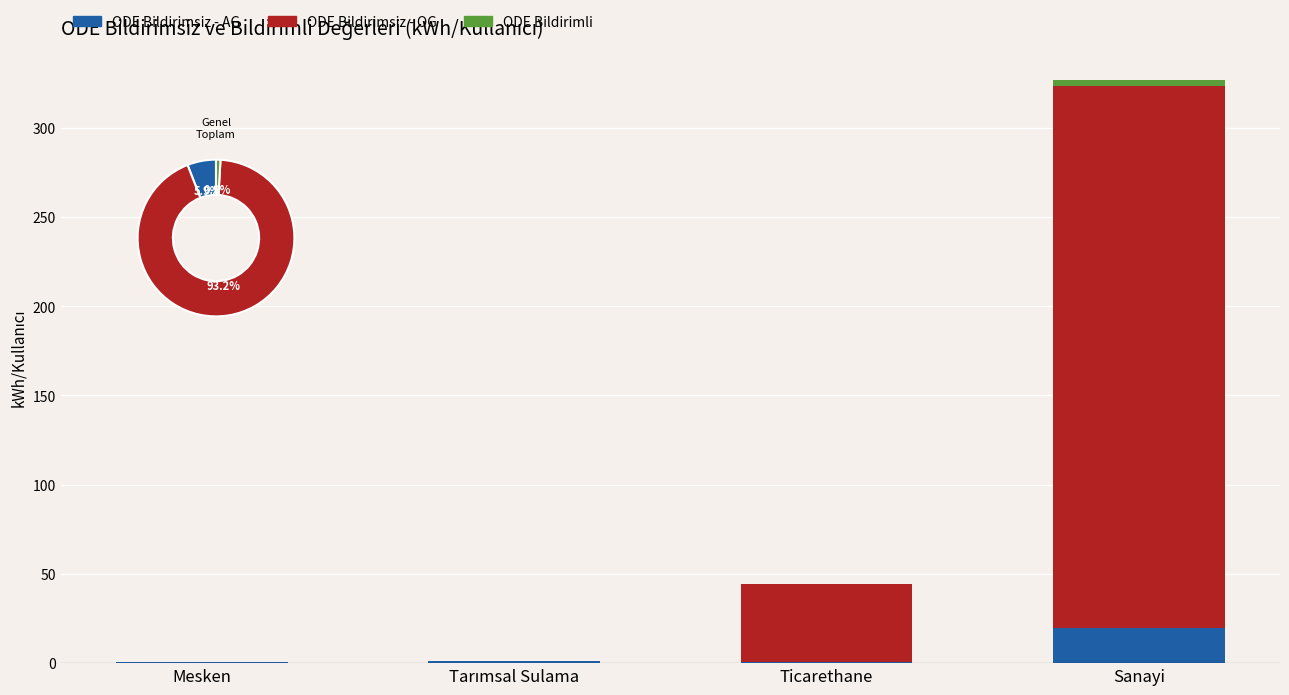

What is the difference between the ODE Bildirimsiz - AG values at Sanayi and Mesken?

19.4